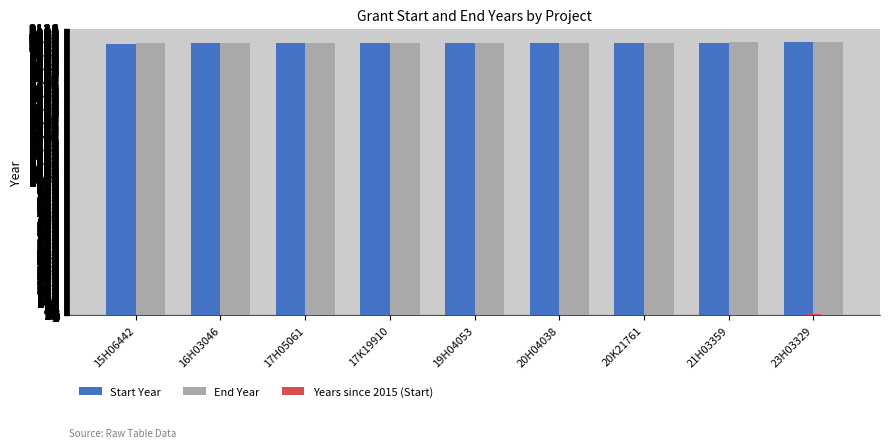

True or false: End Year has a value of 2016 at 15H06442.

True